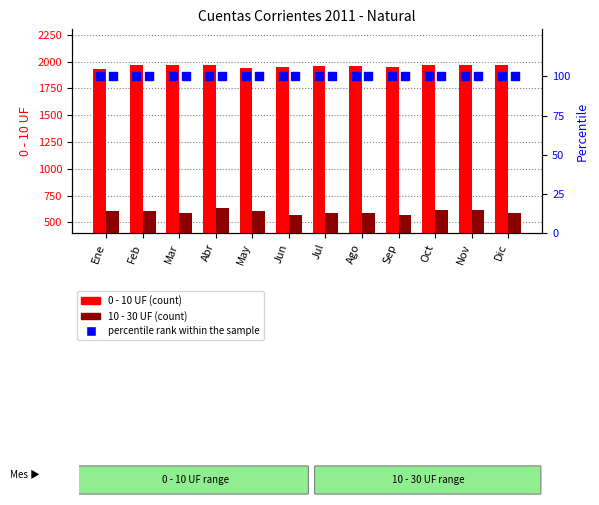

Is the value of percentile rank within the sample at Ene greater than the value of 10 - 30 UF at Feb?

No